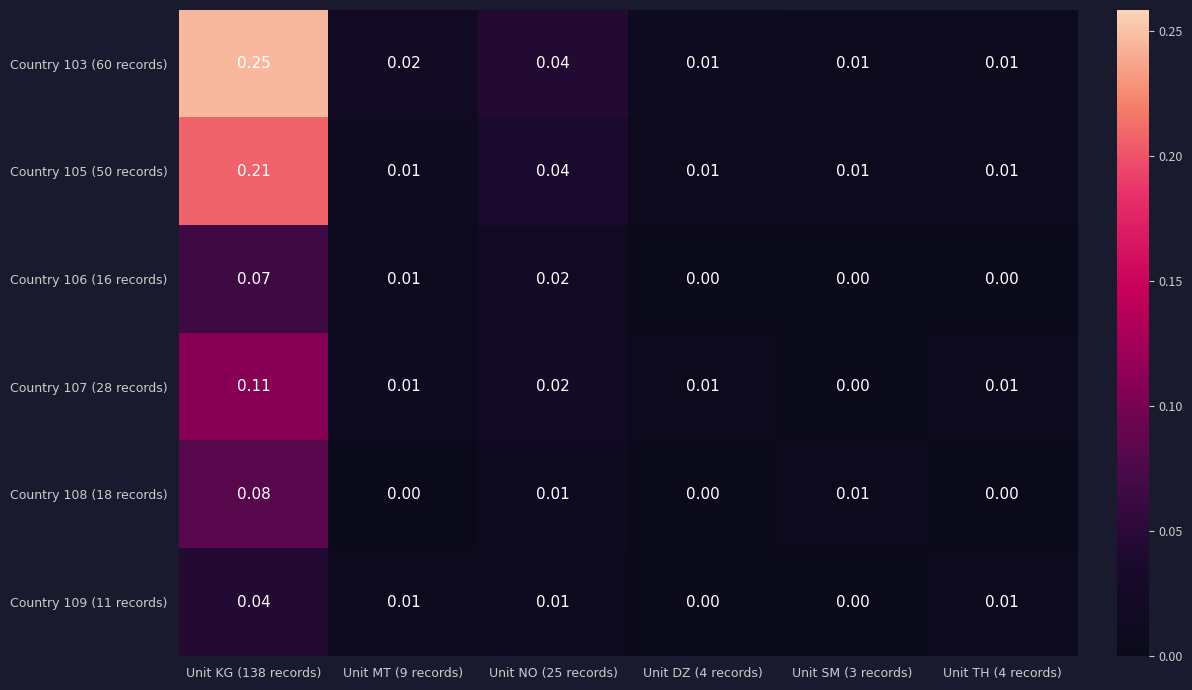

Which series has the widest spread of values?

Country 103 (60 records)